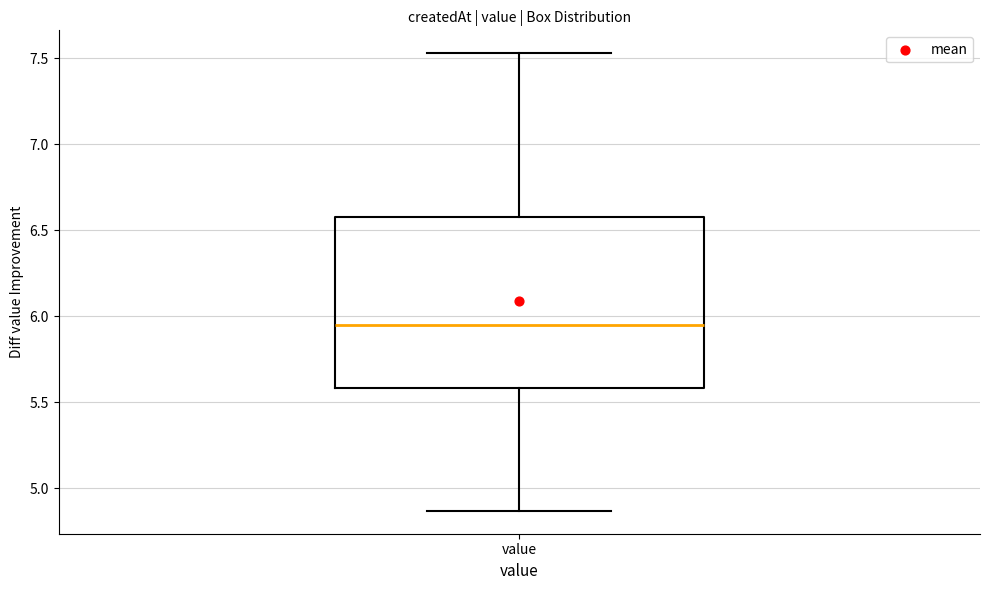

Where is the upper edge of the box for value on the y-axis? The values are not printed on the chart, so give them approximately, as read against the axis.

6.60